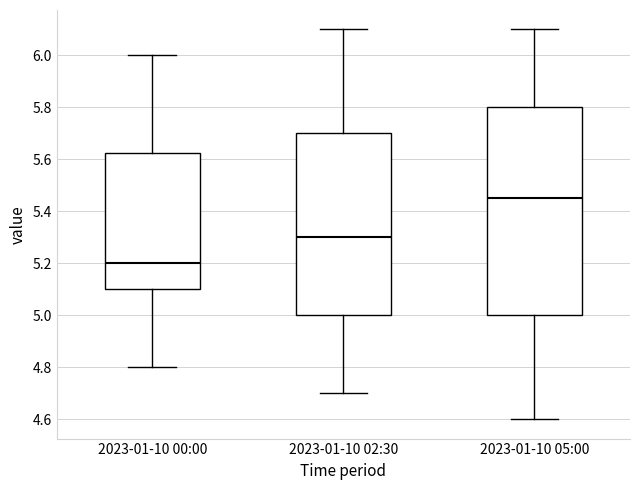

Comparing the boxes themselves (not the whiskers), which one is the tallest?

2023-01-10 05:00